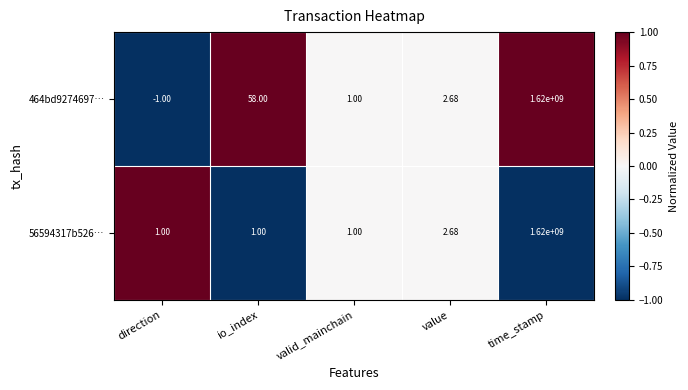

Rank the categories by 464bd9274697… value from lowest to highest.

direction, valid_mainchain, value, io_index, time_stamp